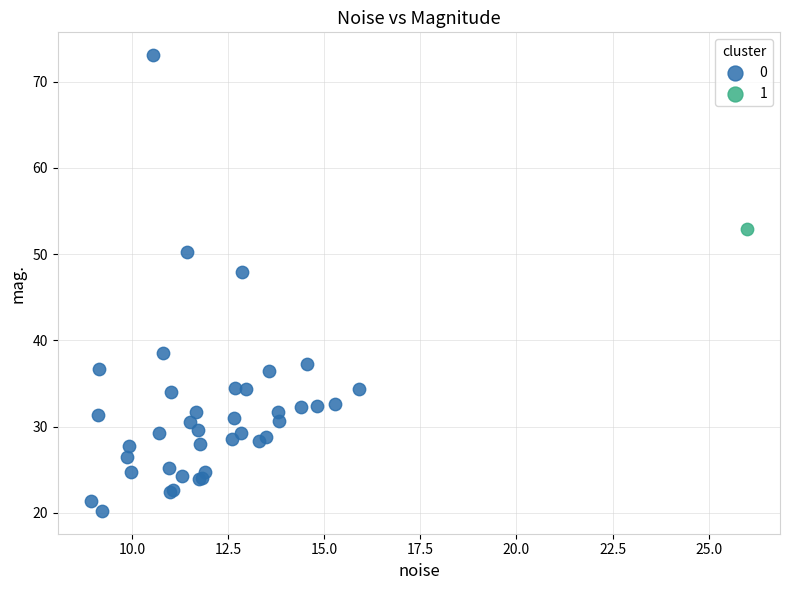

Which series contains the lowest Y value?

0